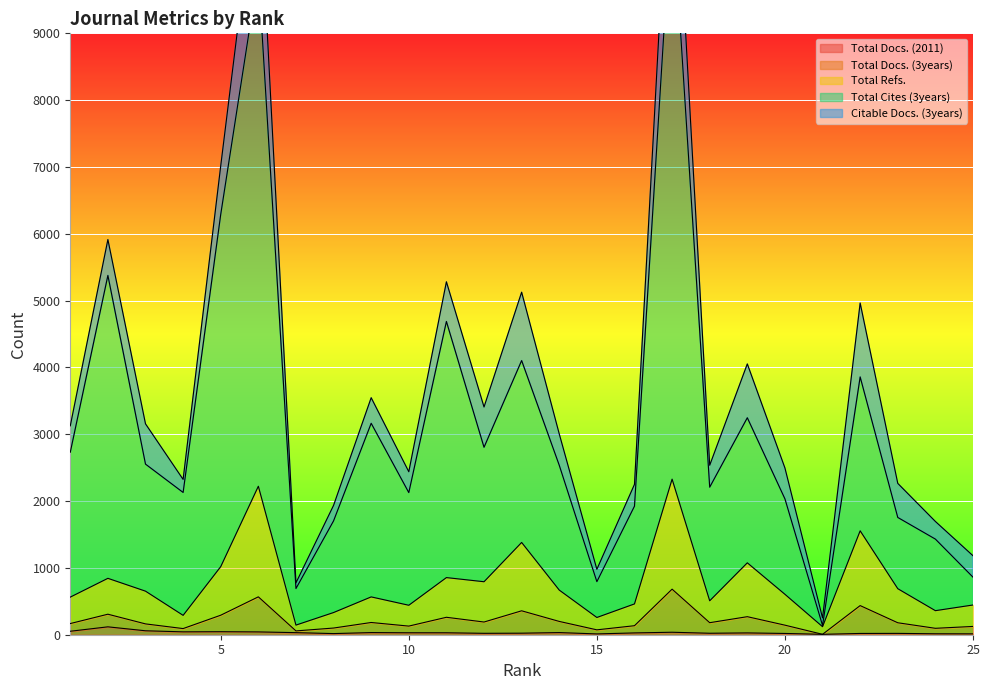

What is the average value of the Total Docs. (3years) series?

216